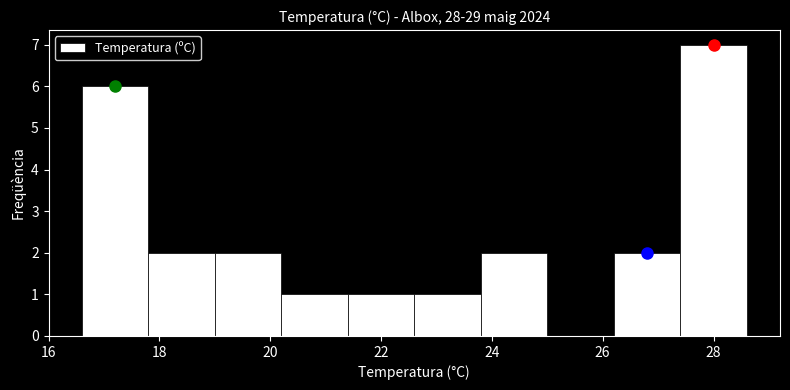

Reading left to right, transcribe this chart: for each bar, give the range it covers on the x-axis and its height. The values are not printed on the chart, so give them approximately, as read against the axis.

16.6 to 17.8: 6
17.8 to 19.0: 2
19.0 to 20.2: 2
20.2 to 21.4: 1
21.4 to 22.6: 1
22.6 to 23.8: 1
23.8 to 25.0: 2
25.0 to 26.2: 0
26.2 to 27.4: 2
27.4 to 28.6: 7